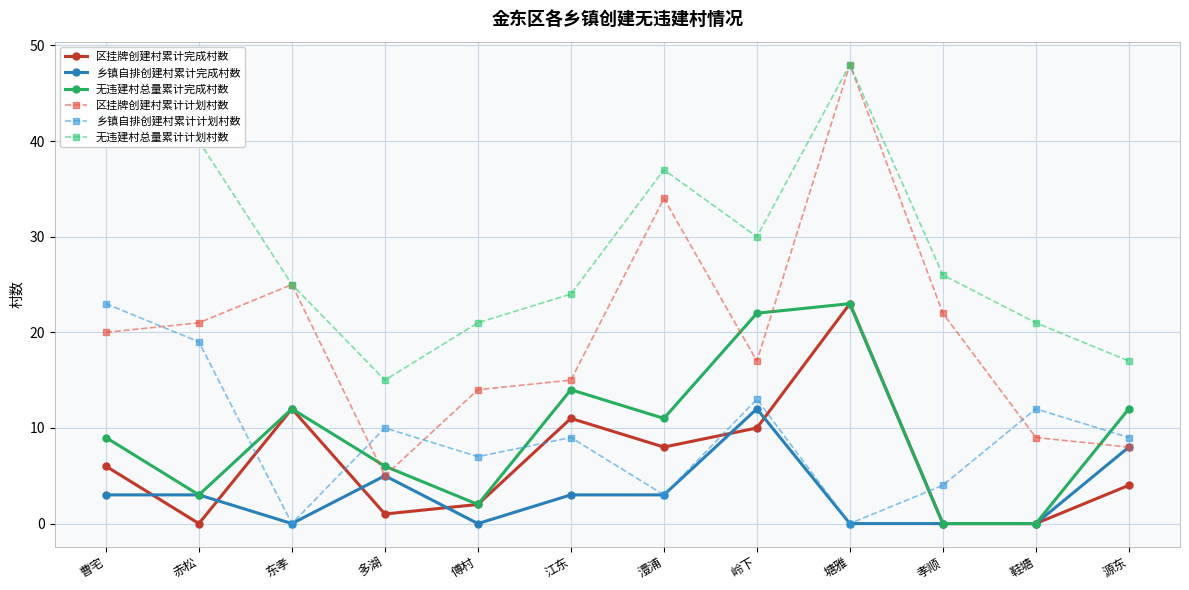

How many lines are shown in the chart?

6